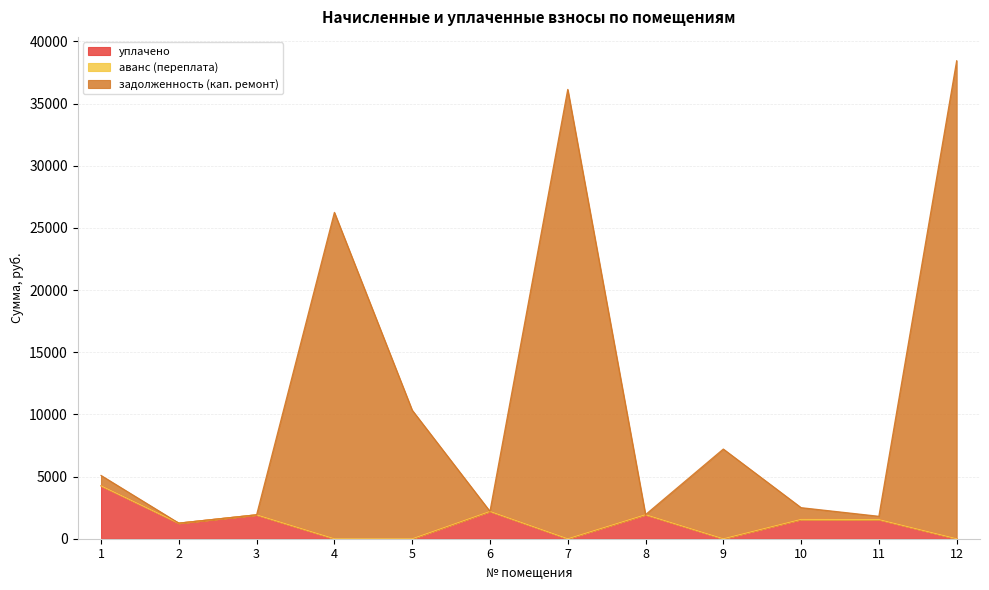

What is the difference between the maximum and minimum values in the задолженность (кап. ремонт) series?

37192.7